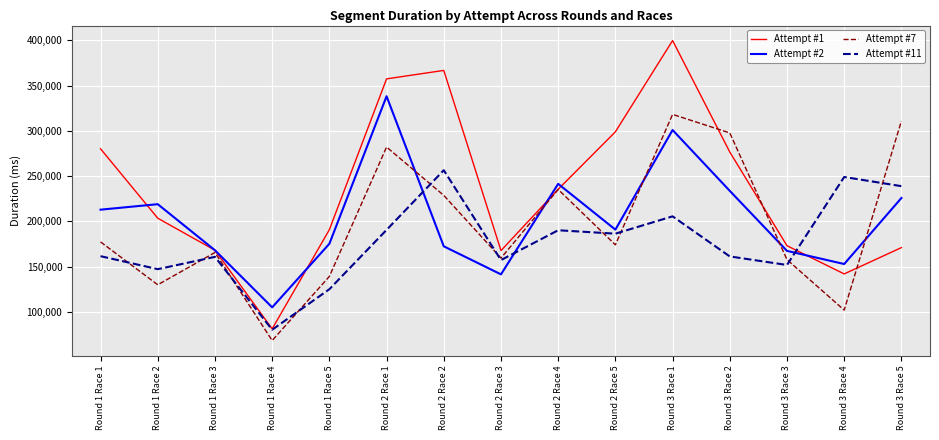

At which label does Attempt #1 reach its minimum?

Round 1 Race 4